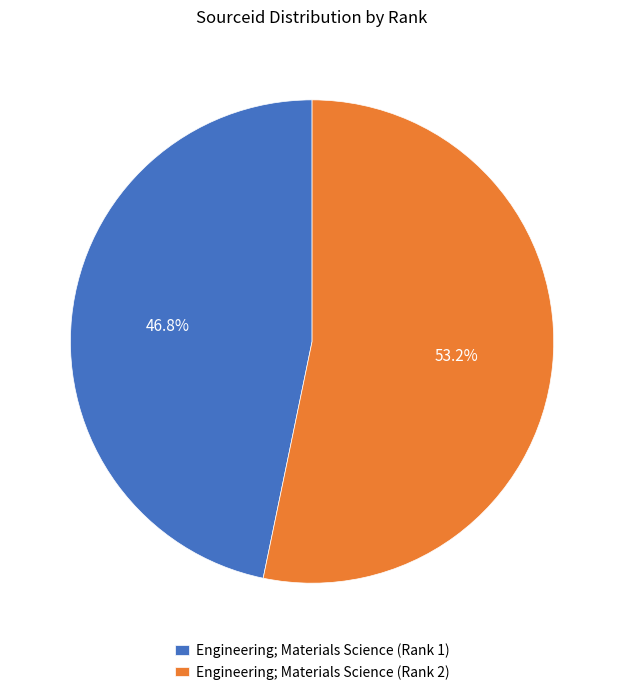

Does Engineering; Materials Science (Rank 1) account for over 50% of the chart?

No